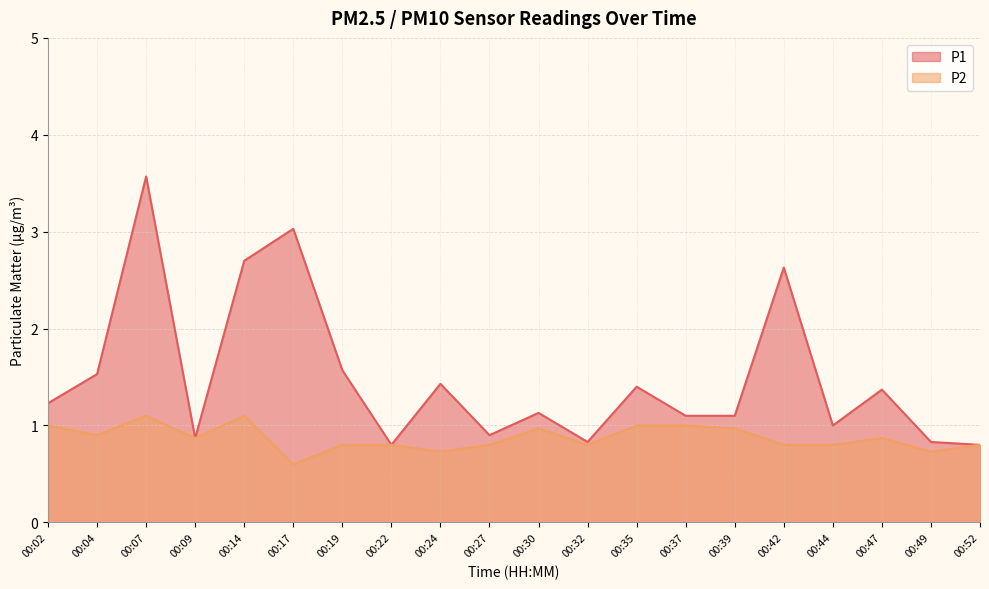

Count the number of data series in this chart.

2